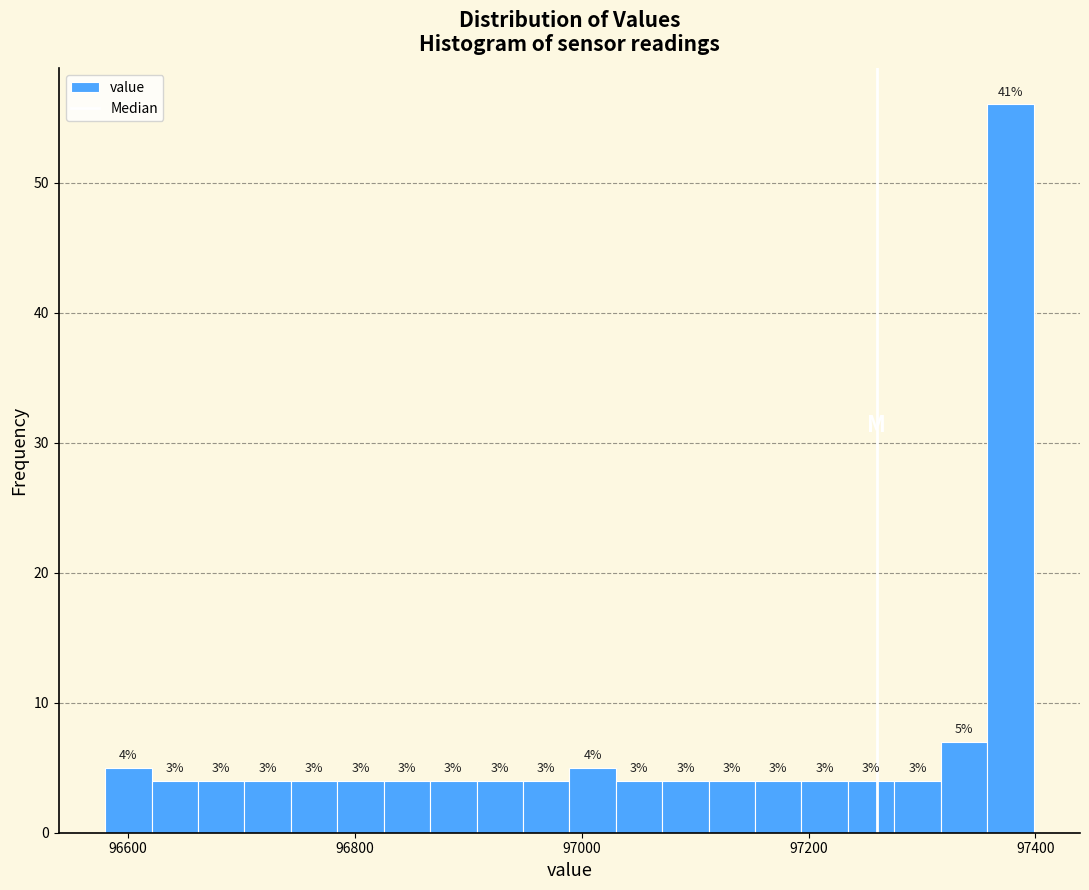

Read against the x-axis, roughly where is the centre of the tallest bar?

97380